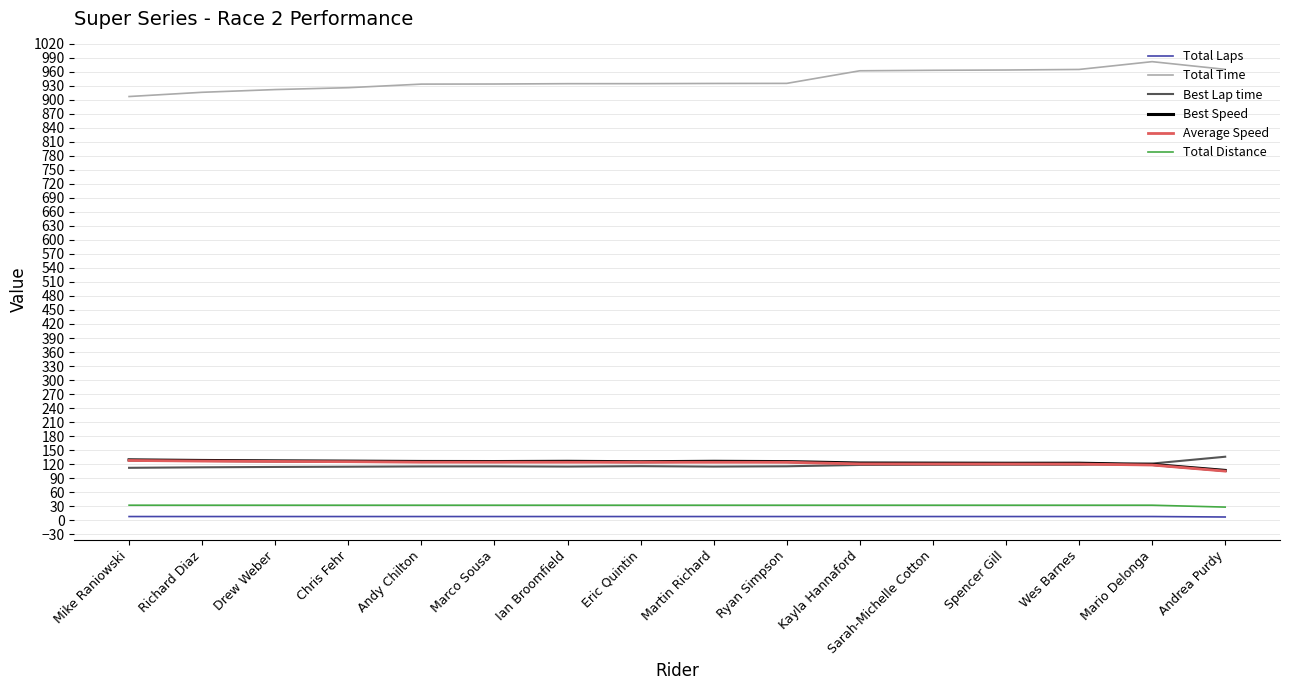

Where is Total Time nearest to the value 944?

Ryan Simpson